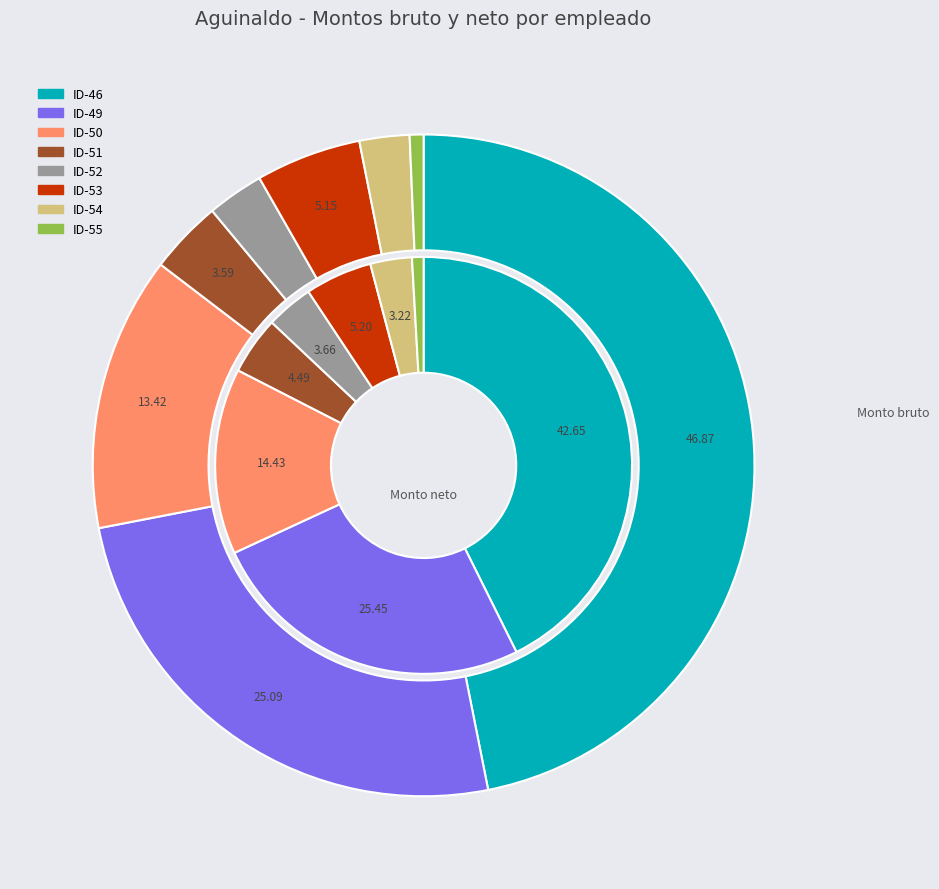

What percentage is the ID-50 slice, to the nearest percent?

14%